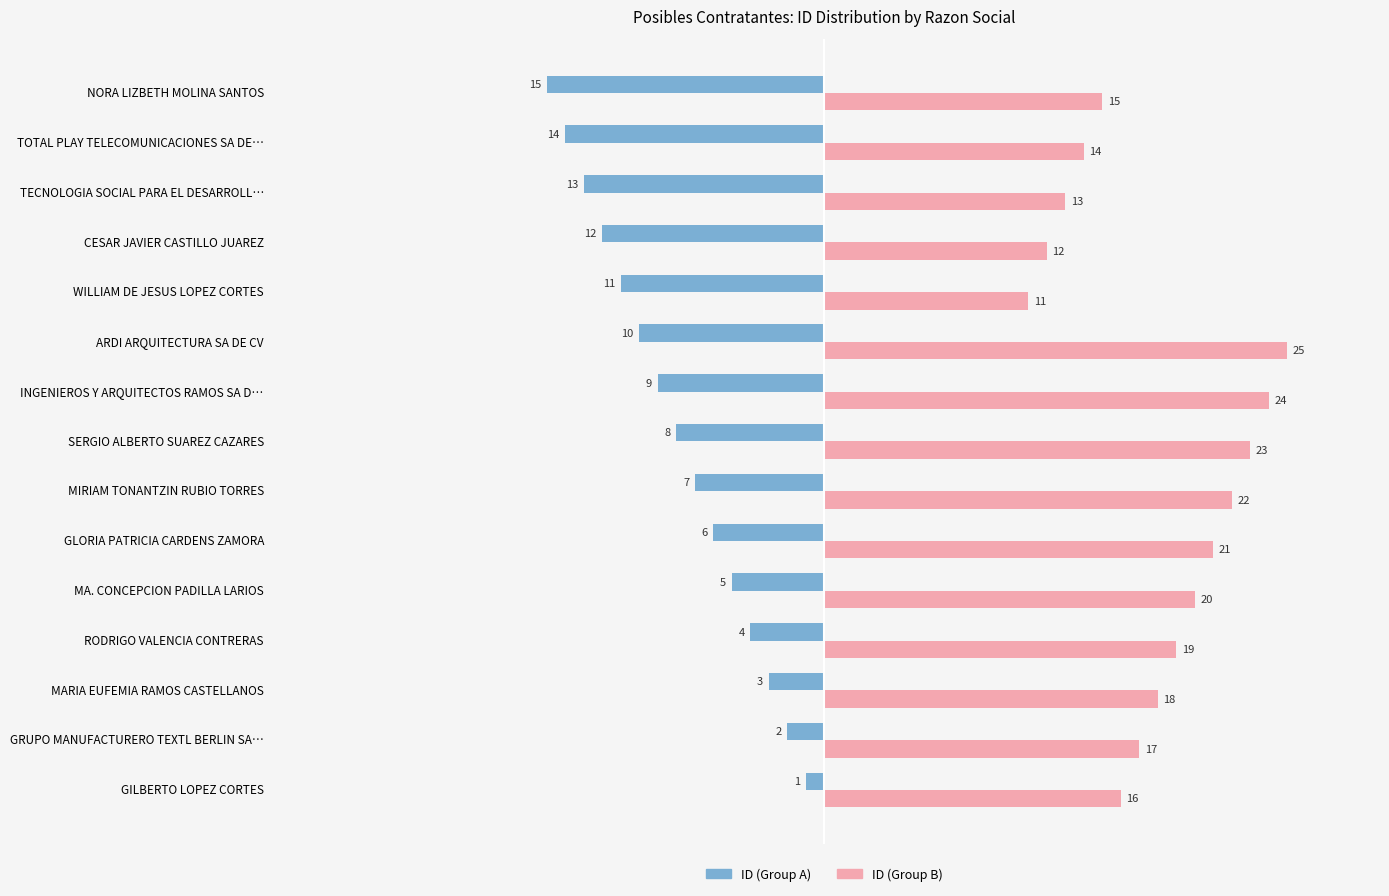

What is the minimum value shown in the chart?

-15